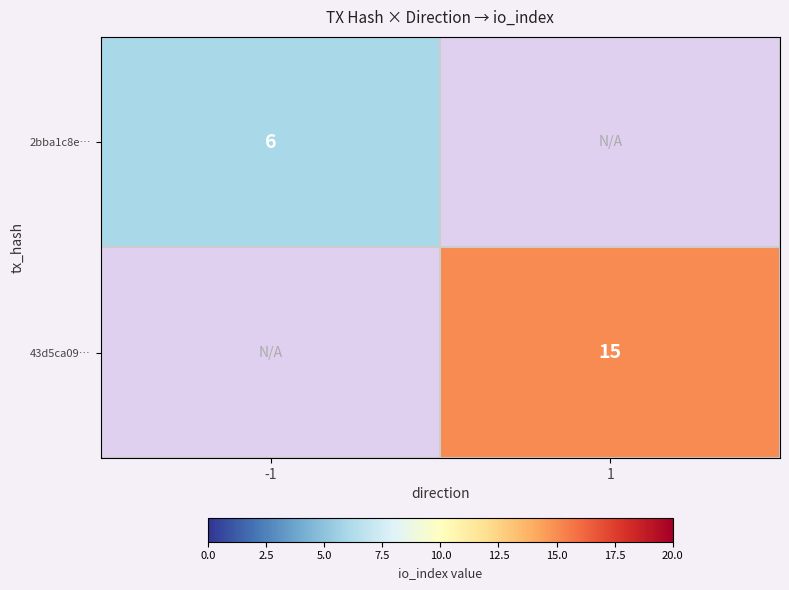

The value of 2bba1c8e… at -1 is 6. True or false?

True